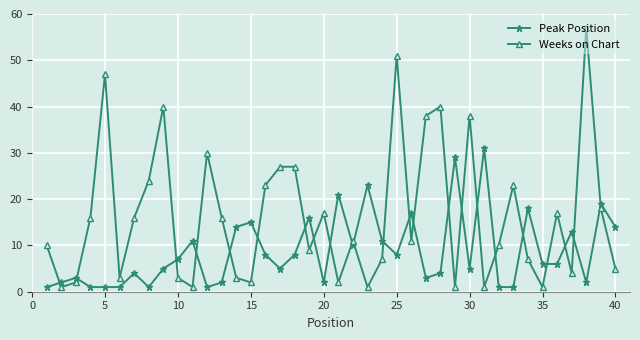

Does the chart have visible grid lines?

Yes